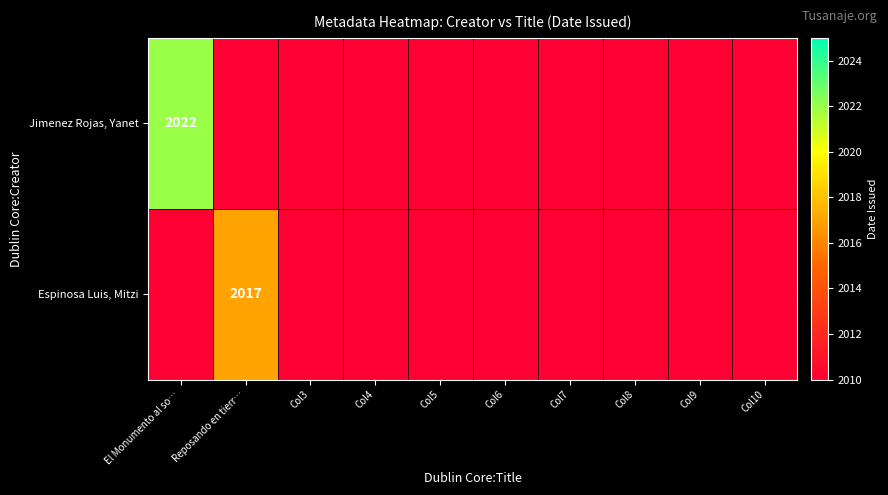

Count the number of data series in this chart.

2